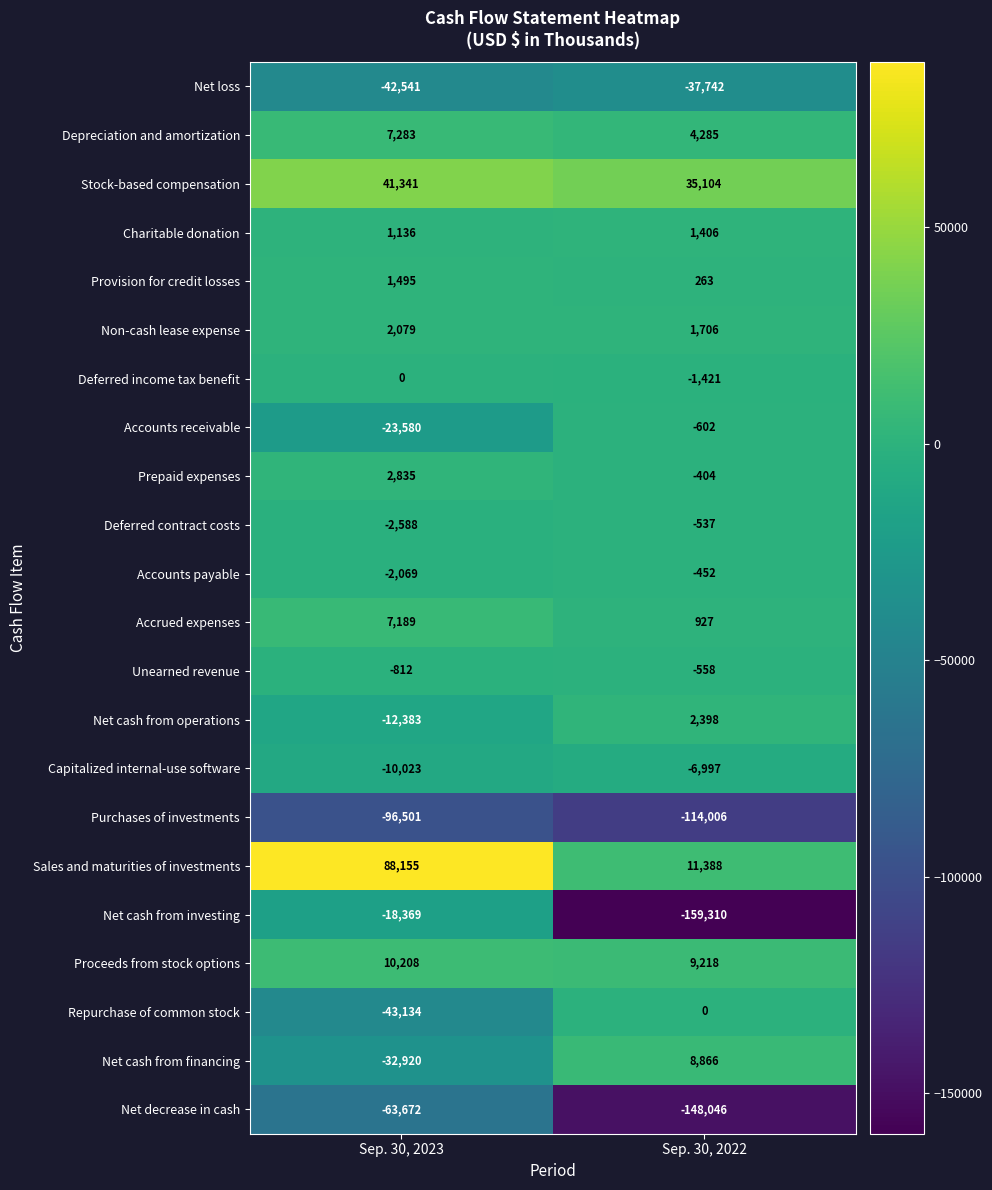

What is the difference between the Unearned revenue values at Sep. 30, 2023 and Sep. 30, 2022?

254